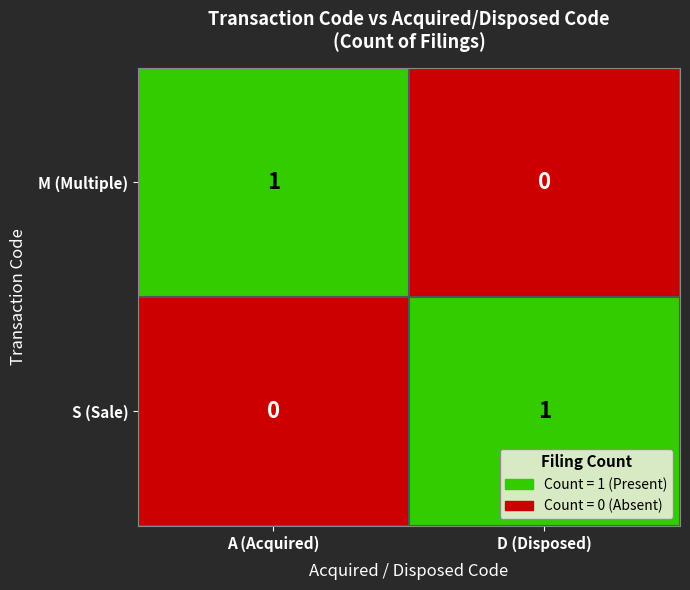

True or false: M (Multiple) has a value of 0 at D (Disposed).

True